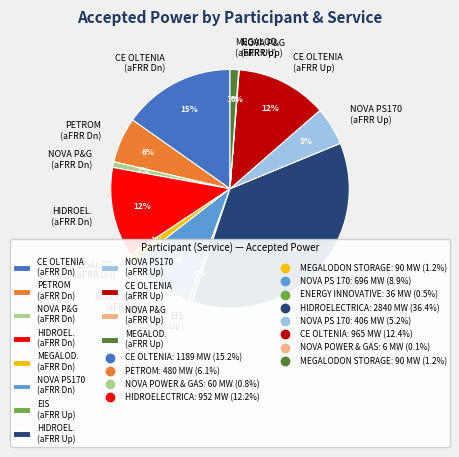

Which has a higher value, NOVA PS170 (aFRR Dn) or PETROM (aFRR Dn)?

NOVA PS170 (aFRR Dn)